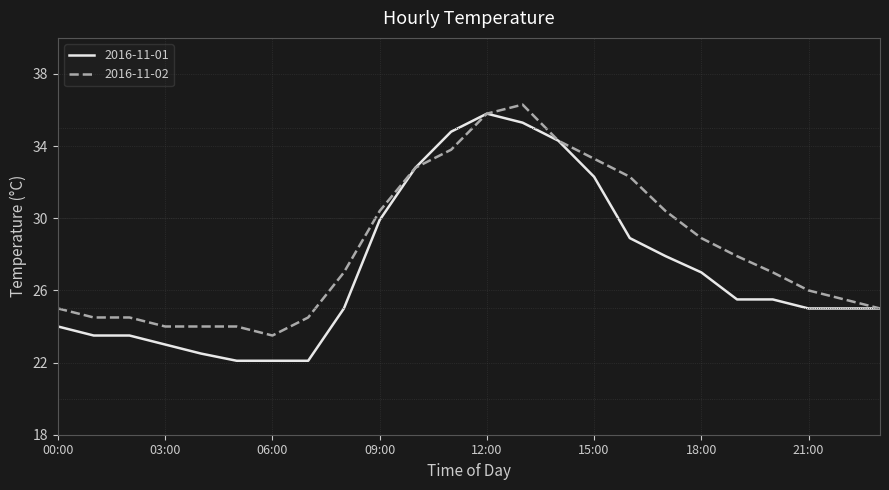

Which series has the largest range (max minus min)?

2016-11-01